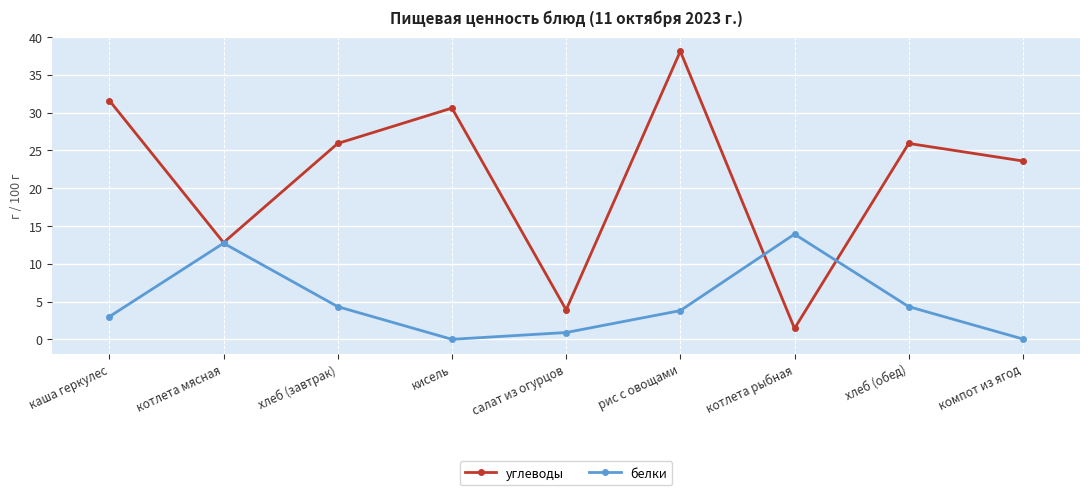

What is the total value across all series at кисель?

30.6